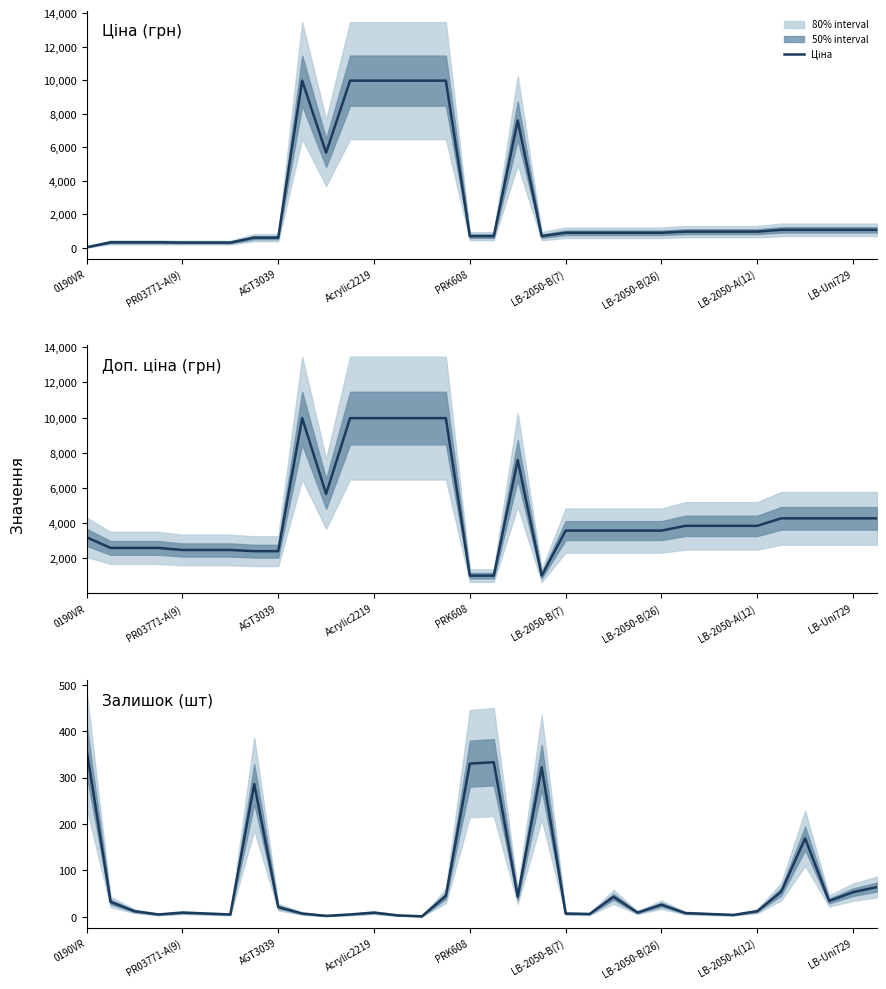

What position from the left is 33?

34